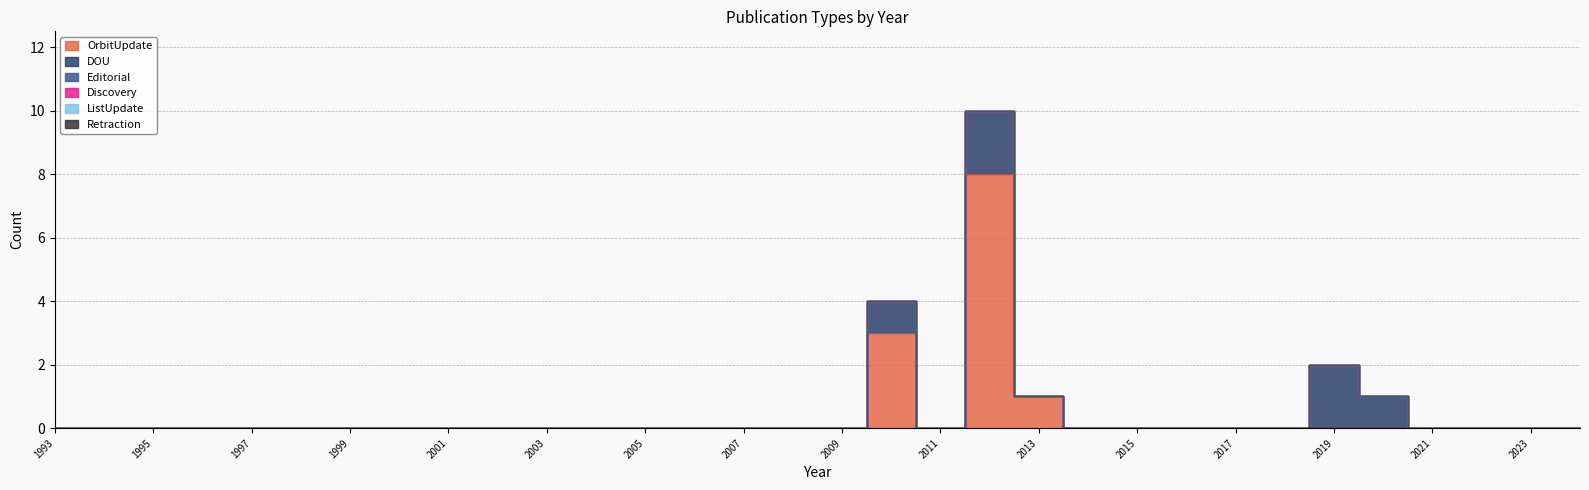

True or false: Discovery and Retraction cross at least once.

False